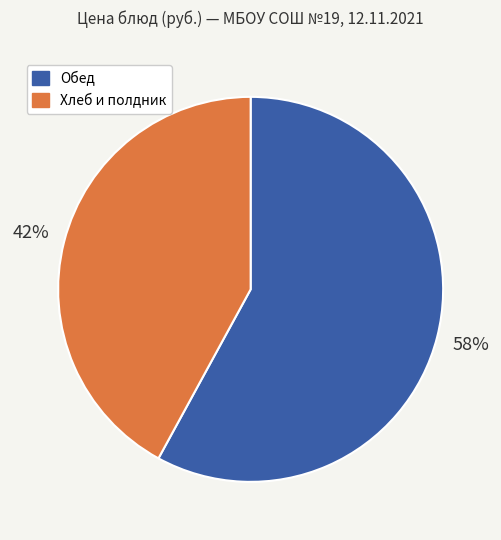

True or false: Хлеб и полдник accounts for 42% of the total.

True